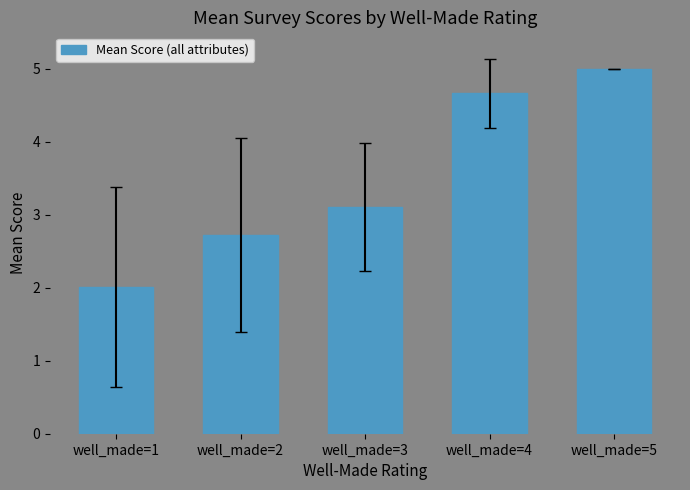

Reading left to right, list all the values displayed in this chart.

2.0	2.7	3.1	4.7	5.0